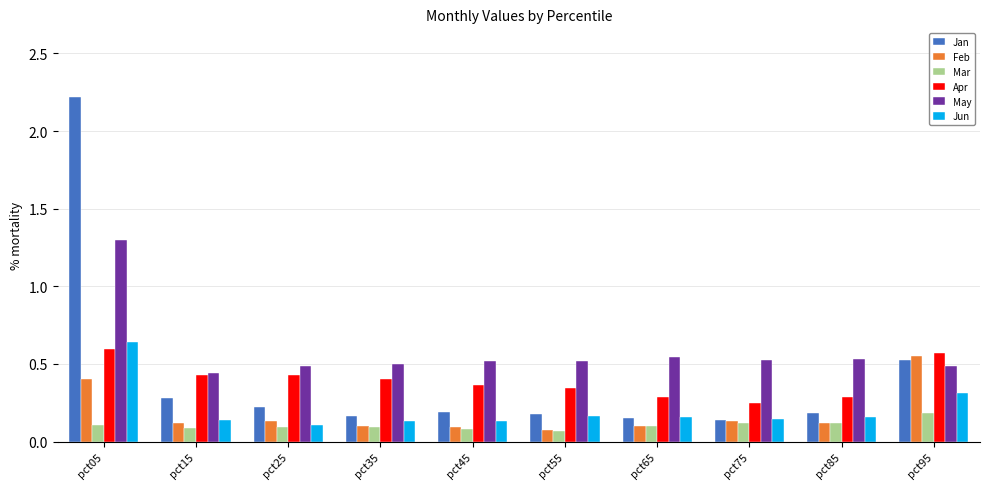

Between pct05 and pct55, which series saw the biggest shift?

Jan